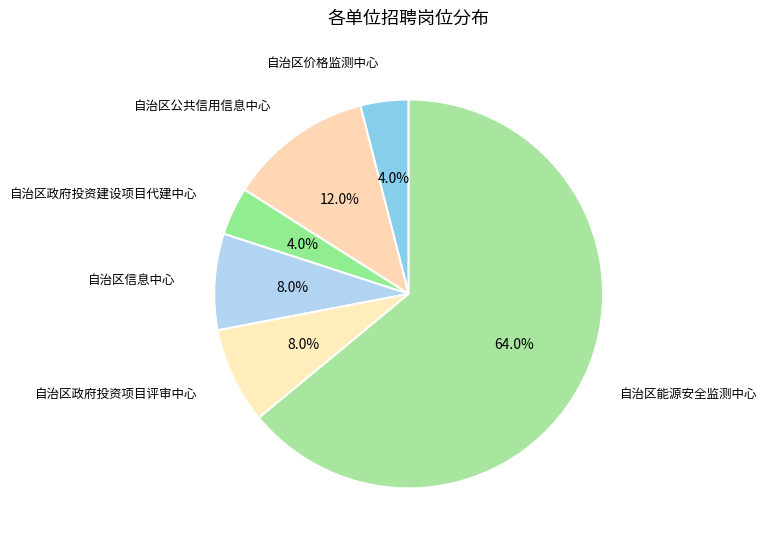

Count the number of slices in the pie.

6